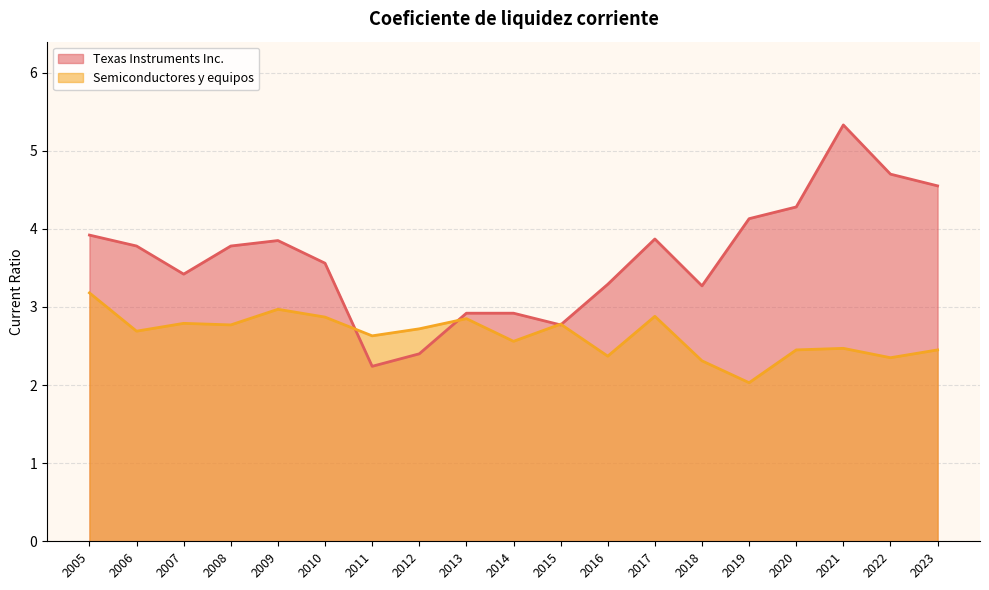

List the series in order of their peak value, lowest first.

Semiconductores y equipos, Texas Instruments Inc.